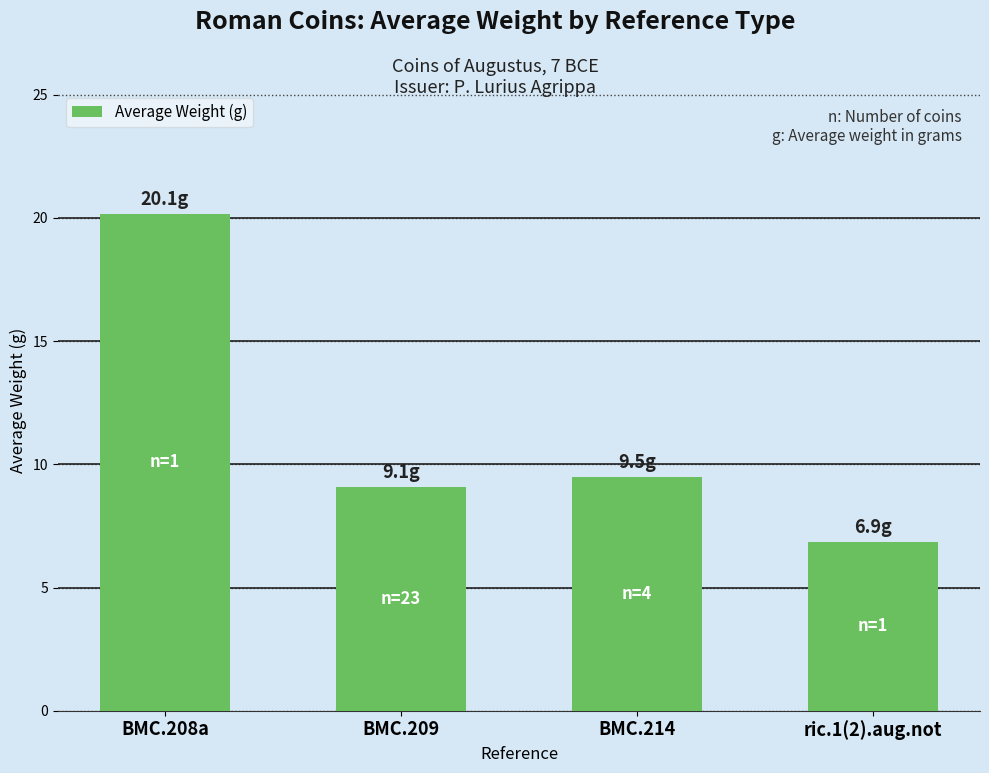

What is the difference between the maximum and second lowest values?

11.1